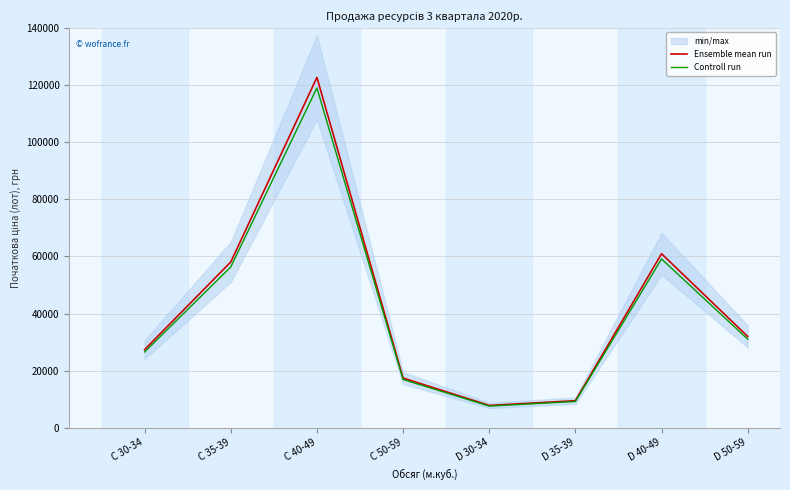

List the series in order of their overall mean, highest first.

Ensemble mean run, Controll run